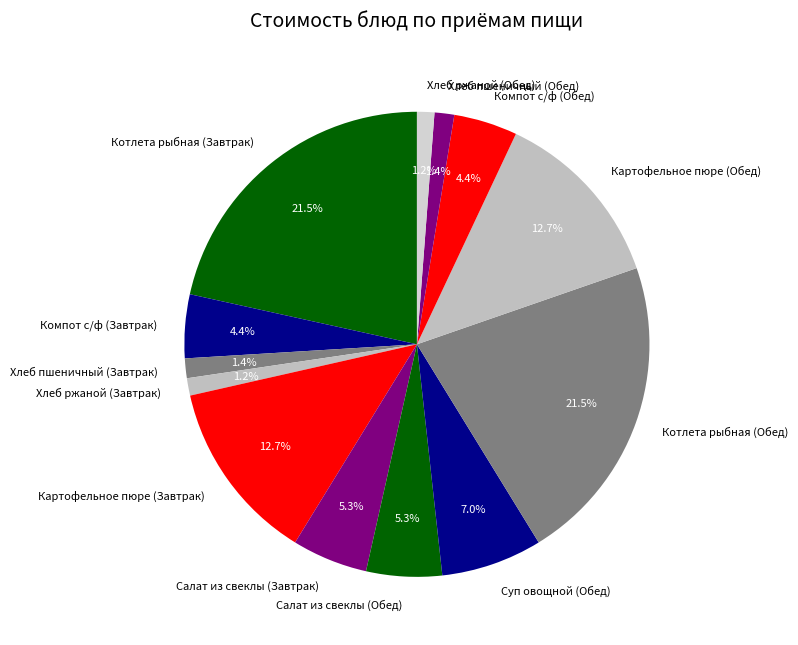

Does Салат из свеклы (Обед) account for over 50% of the chart?

No